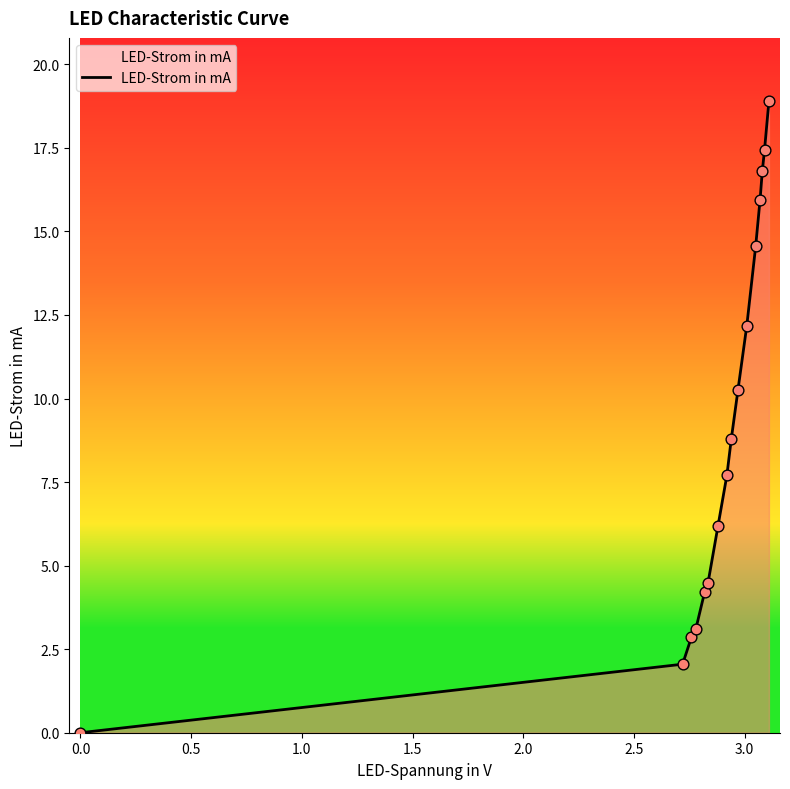

What is the difference between the maximum and minimum values?

18.9